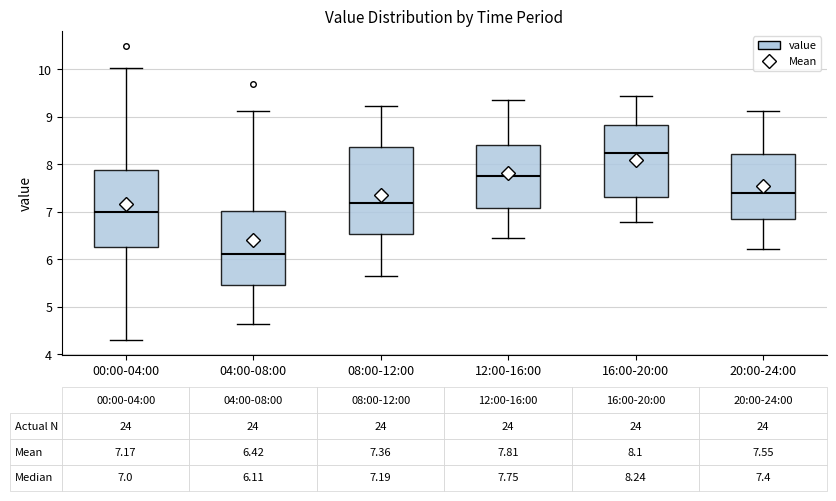

Which box is the tallest, from its lower edge to its upper edge?

08:00-12:00